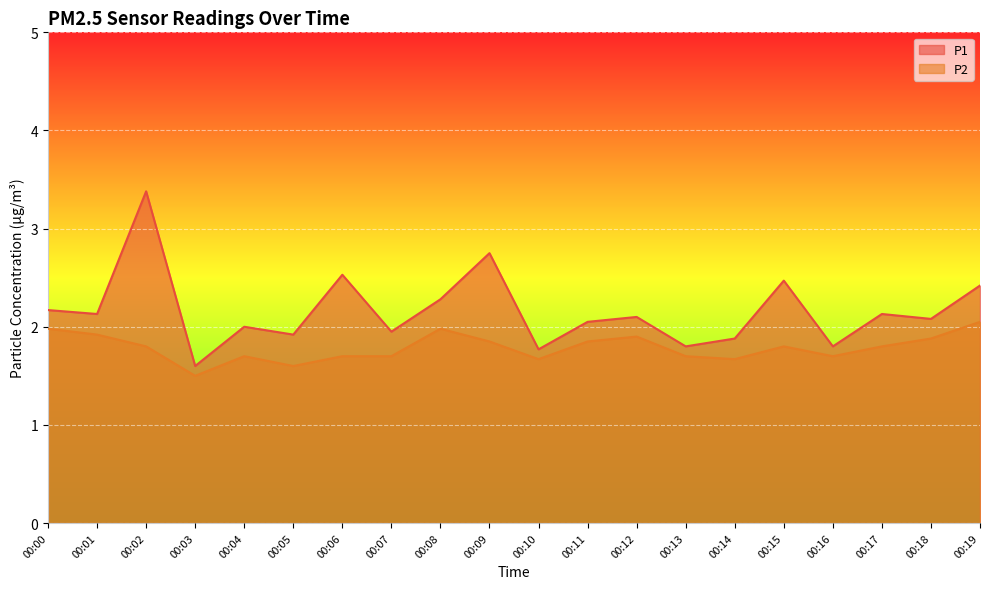

True or false: P1 has a value of 1.3 at 00:08.

False